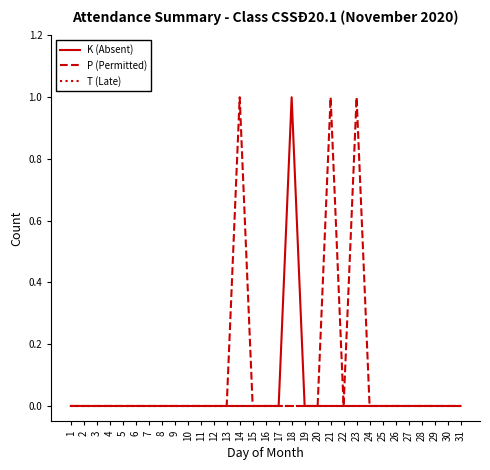

Which series has the largest total across all categories?

P (Permitted)